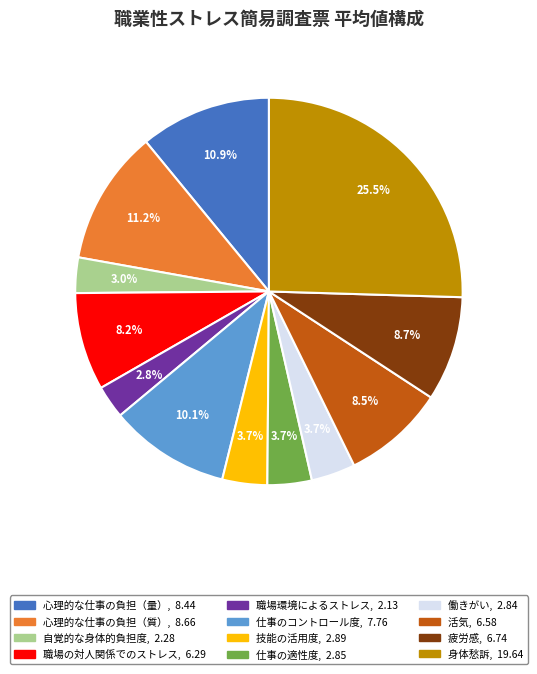

What percentage is NOT represented by 職場の対人関係でのストレス?

91.8%